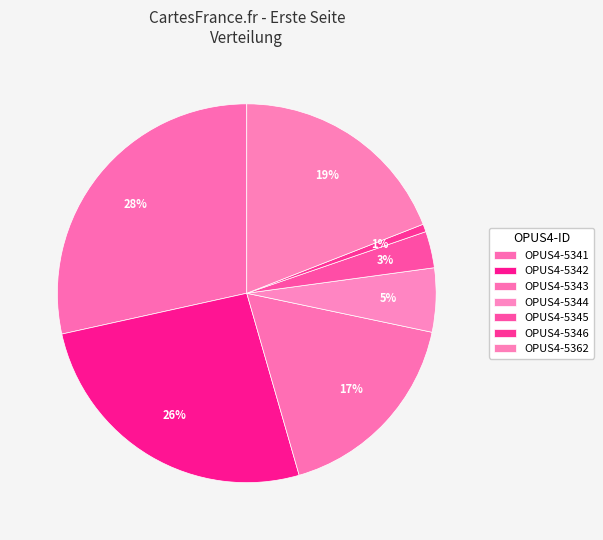

Count the number of slices in the pie.

7